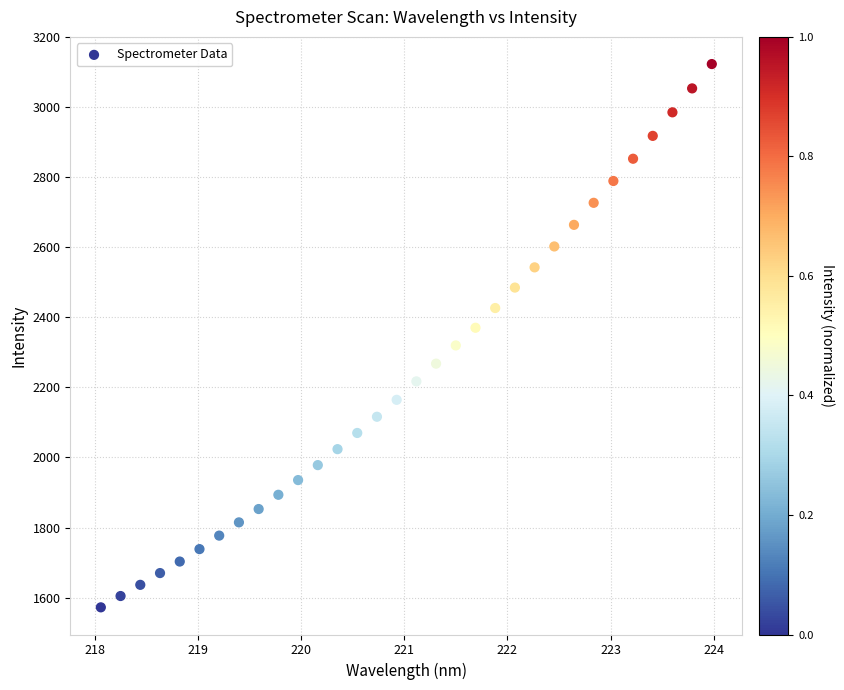

What is the range of X values (max minus min)?

5.9